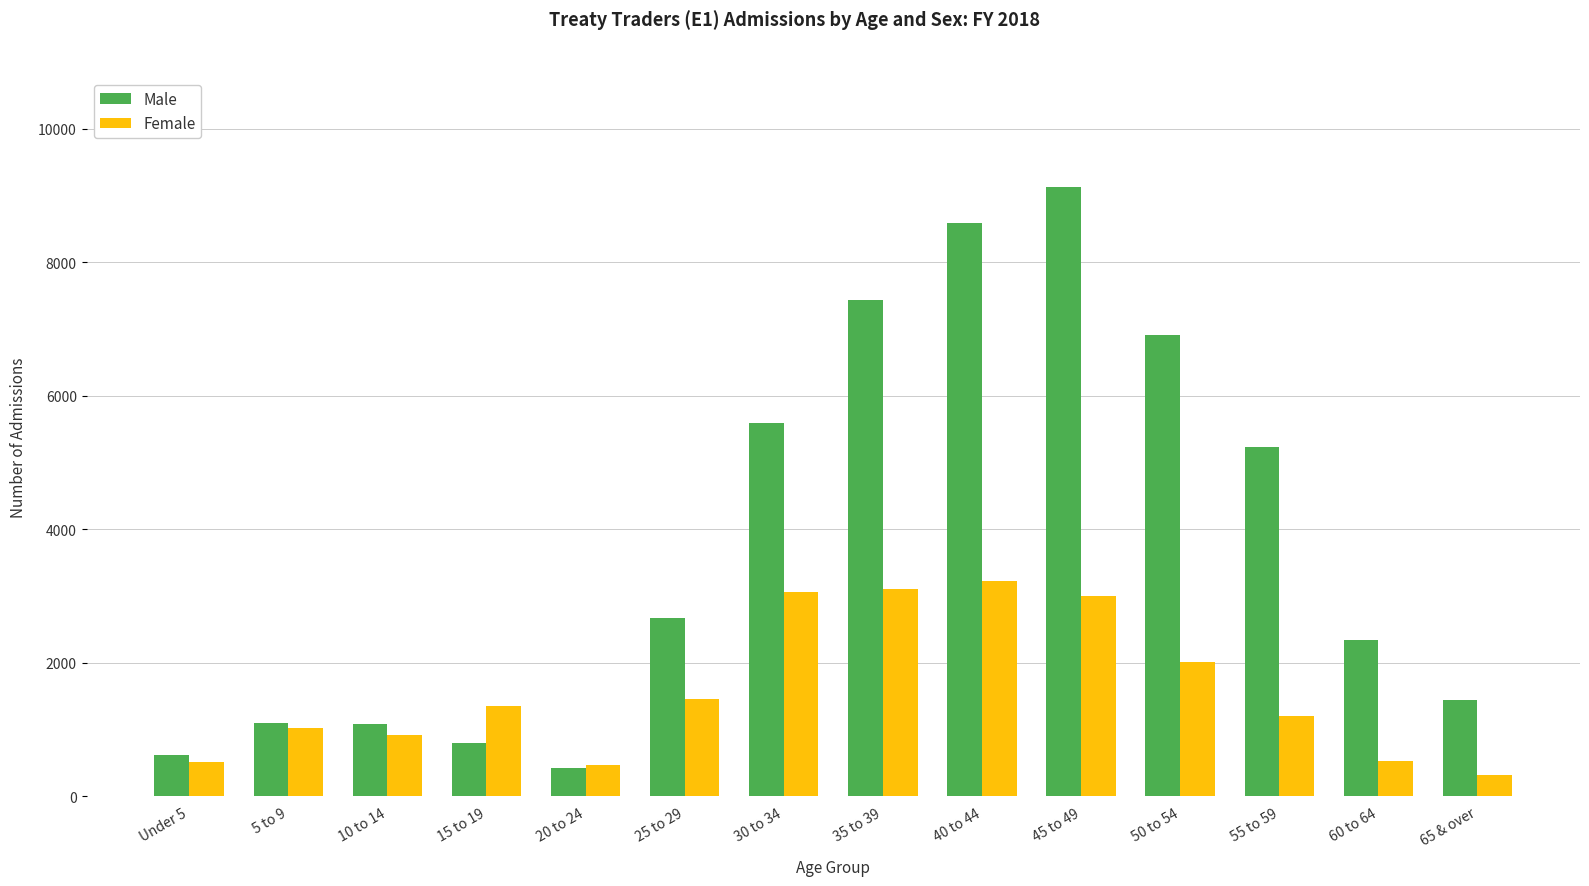

Where is Female nearest to the value 1767?

50 to 54